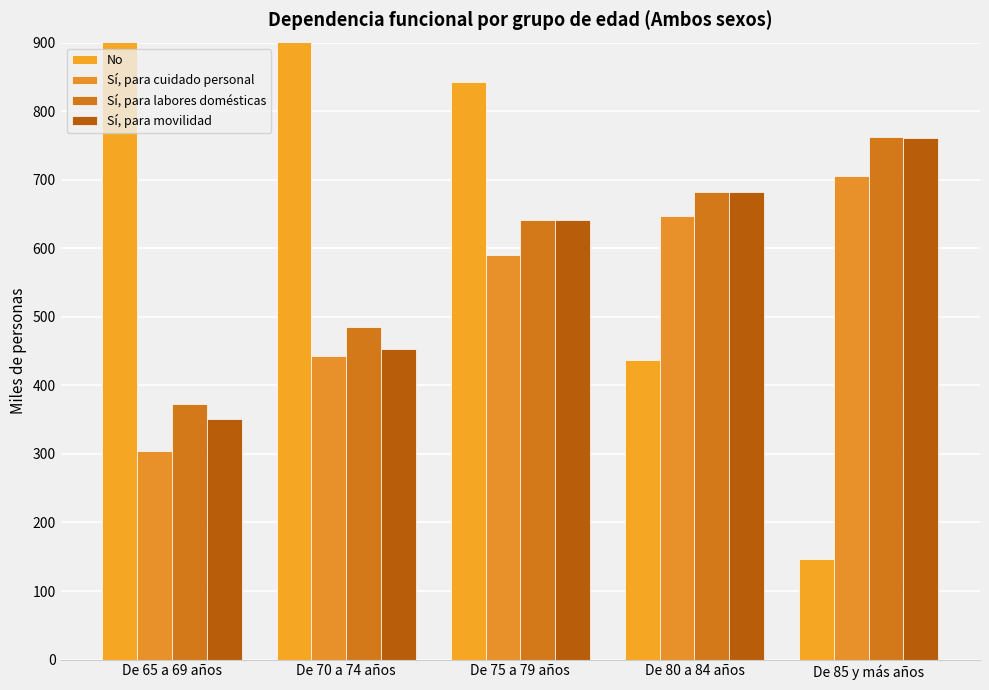

What is the value of the Sí, para cuidado personal bar at the 3rd from the left?

590.2